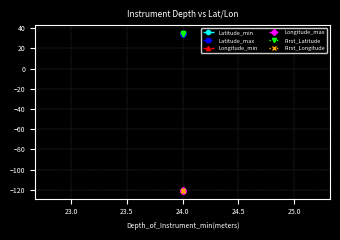

Count the number of categories in the chart.

3